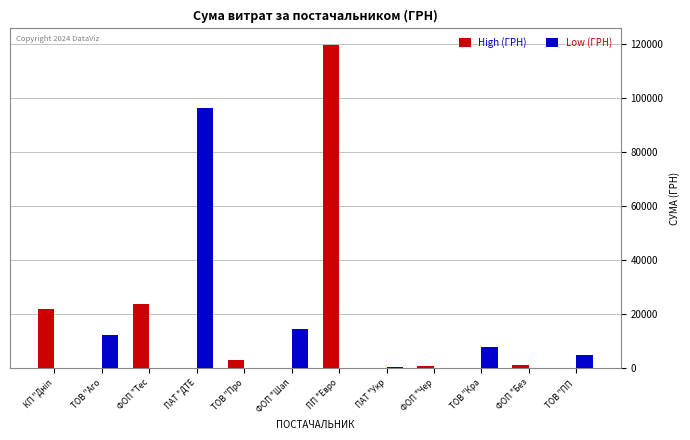

The value of Low (ГРН) at ФОП "Шап is 14481.9. True or false?

True